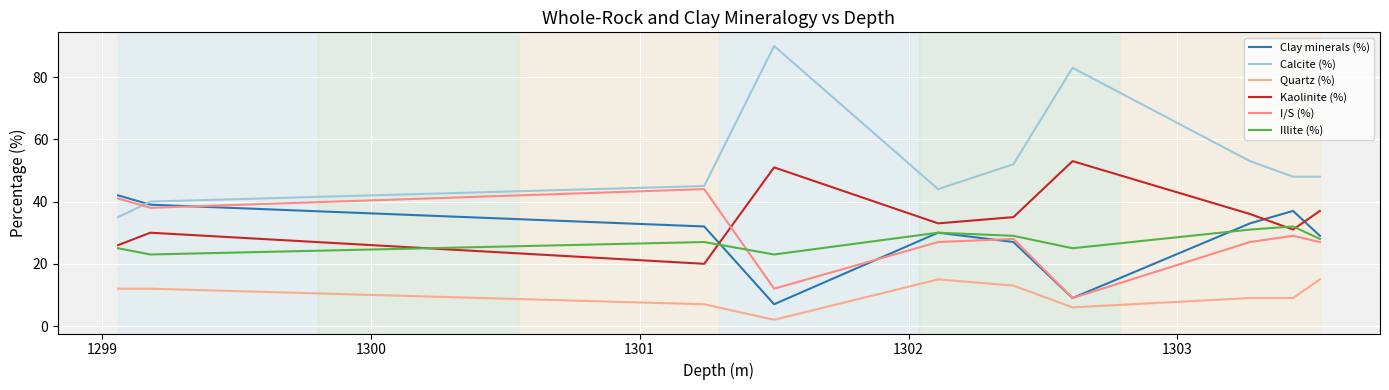

How many values in the Clay minerals (%) series are below 32?

5